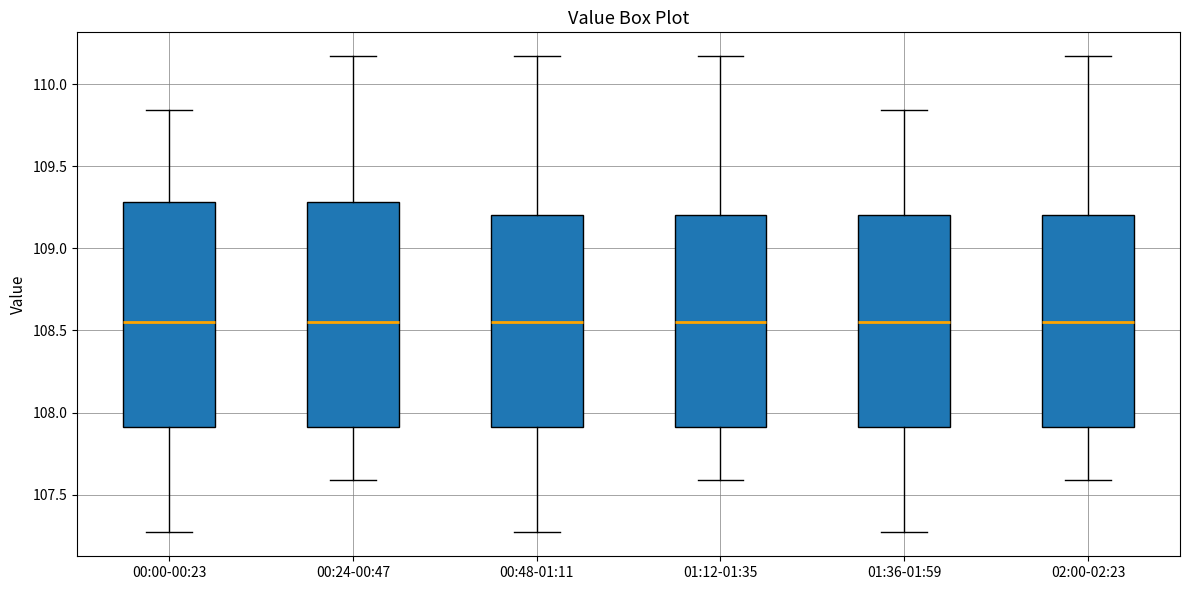

Reading left to right, transcribe this box plot: for each box, give where its median line is, the range the box spans, and where its two whiskers end, as read against the y-axis. The values are not printed on the chart, so give them approximately, as read against the axis.

00:00-00:23: median 108.55, box 107.90 to 109.30, whiskers 107.25 to 109.85
00:24-00:47: median 108.55, box 107.90 to 109.30, whiskers 107.60 to 110.15
00:48-01:11: median 108.55, box 107.90 to 109.20, whiskers 107.25 to 110.15
01:12-01:35: median 108.55, box 107.90 to 109.20, whiskers 107.60 to 110.15
01:36-01:59: median 108.55, box 107.90 to 109.20, whiskers 107.25 to 109.85
02:00-02:23: median 108.55, box 107.90 to 109.20, whiskers 107.60 to 110.15